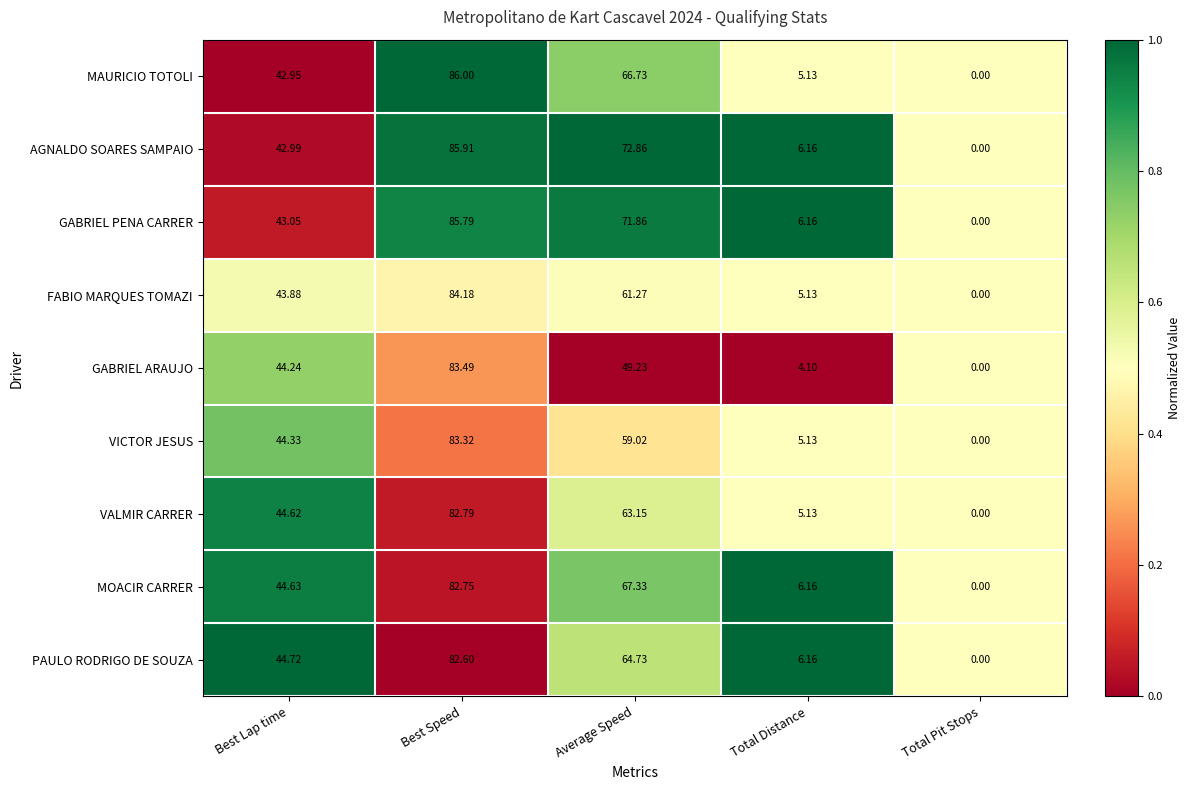

Count the number of categories in the chart.

5